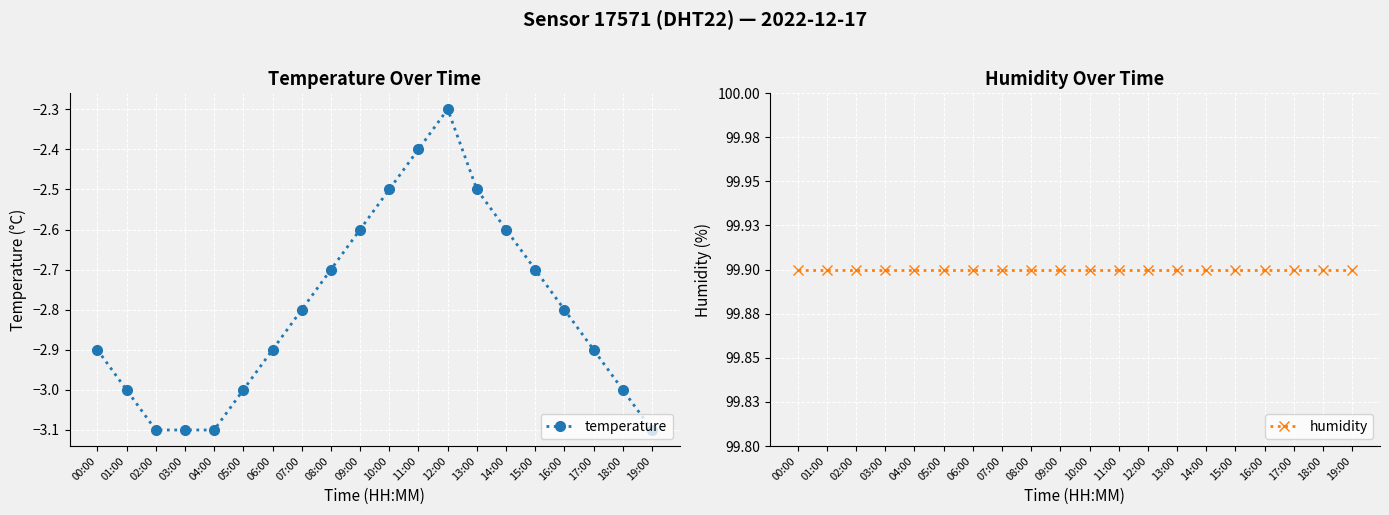

List the series in order of their overall mean, highest first.

humidity, temperature